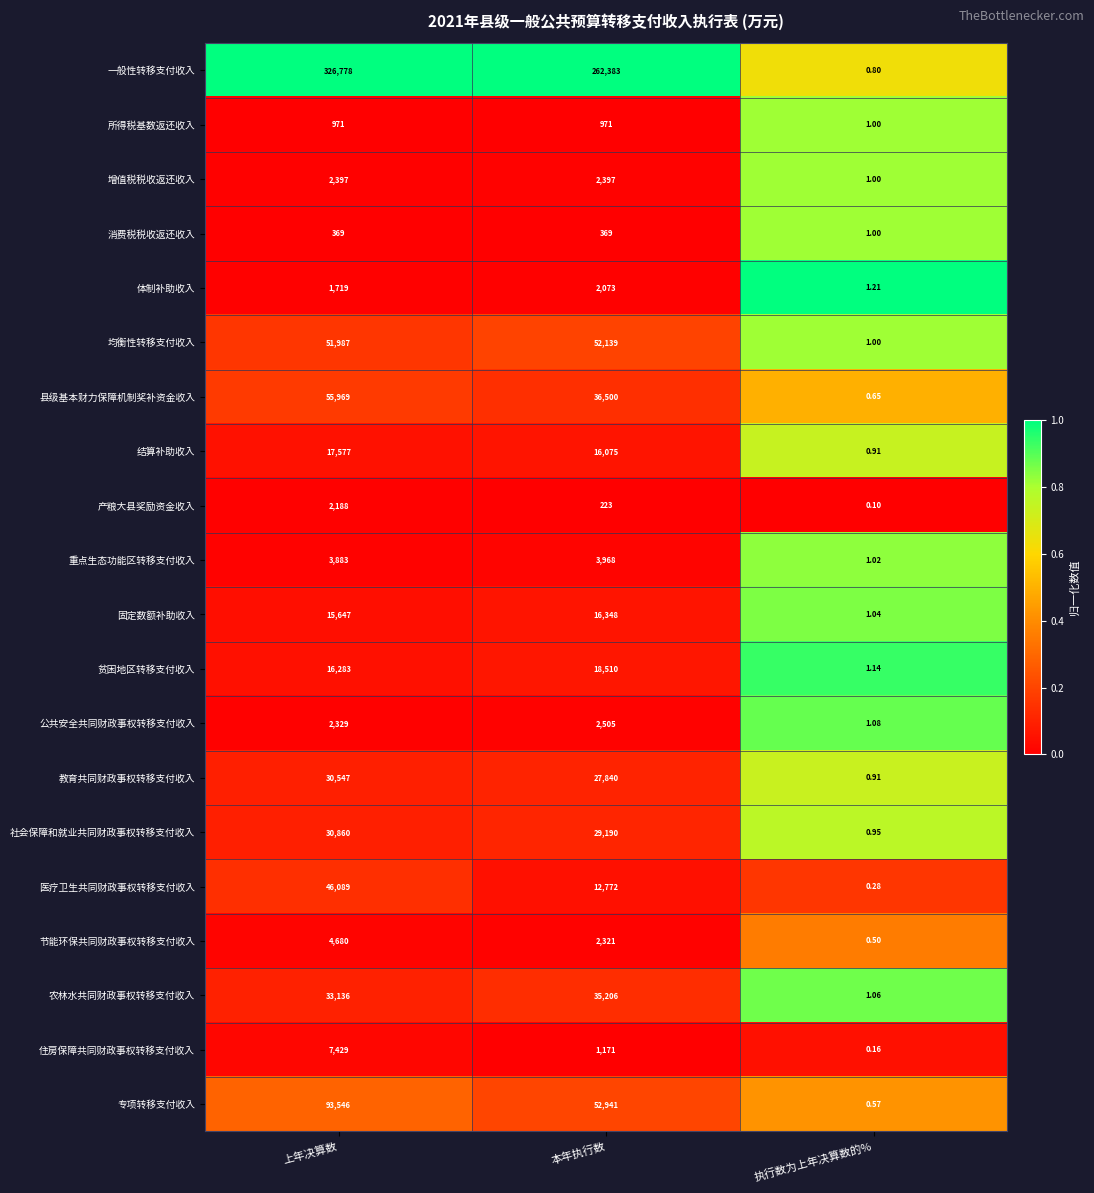

Between 本年执行数 and 执行数为上年决算数的%, which series saw the biggest shift?

一般性转移支付收入